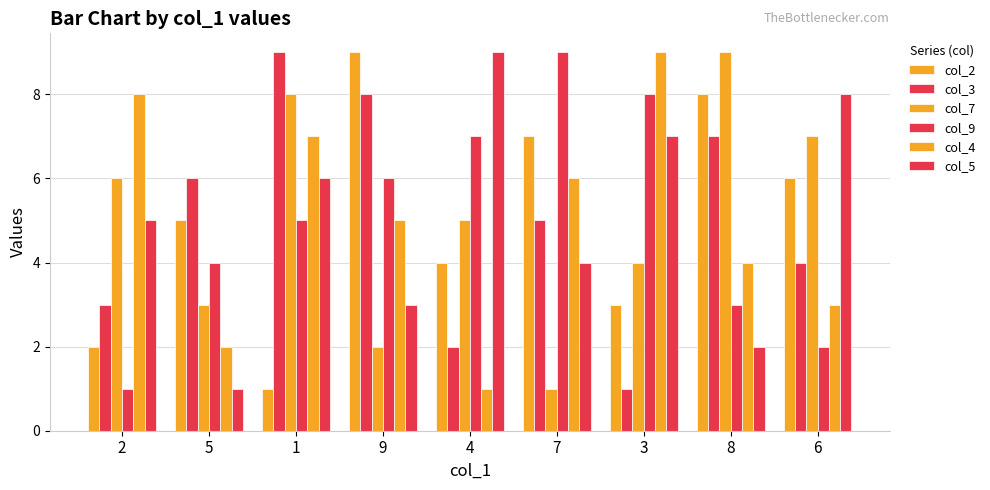

What is the smallest value displayed?

1